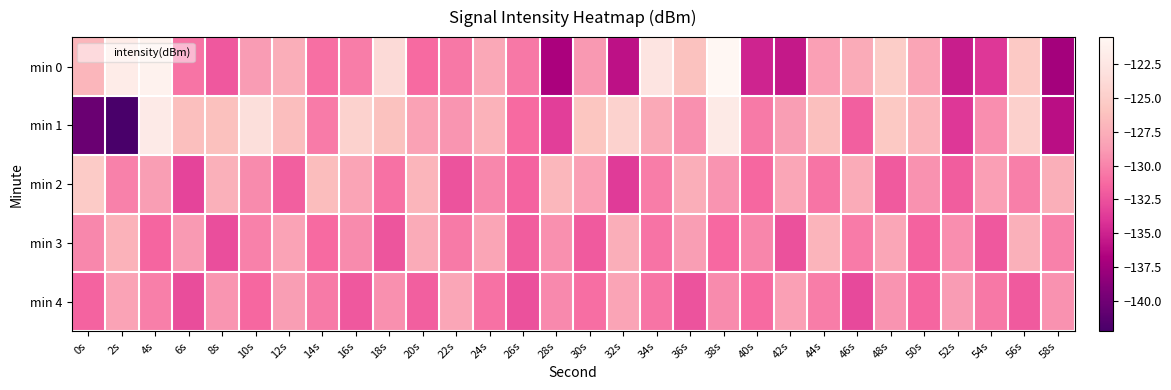

Reading left to right, what are all the values shown in this chart?

min 0: 0s=-127.0	2s=-121.9	4s=-121.1	6s=-130.8	8s=-132.2	10s=-128.8	12s=-127.6	14s=-131.0	16s=-130.3	18s=-123.8	20s=-131.2	22s=-130.6	24s=-128.0	26s=-130.6	28s=-136.9	30s=-129.0	32s=-135.9	34s=-122.7	36s=-126.2	38s=-120.5	40s=-134.9	42s=-135.5	44s=-128.5	46s=-127.8	48s=-125.1	50s=-128.2	52s=-135.2	54s=-133.8	56s=-125.5	58s=-137.2
min 1: 0s=-140.3	2s=-142.2	4s=-122.0	6s=-126.3	8s=-126.3	10s=-123.4	12s=-126.4	14s=-130.4	16s=-124.7	18s=-126.1	20s=-128.4	22s=-129.1	24s=-127.3	26s=-131.2	28s=-133.5	30s=-125.8	32s=-124.6	34s=-127.9	36s=-129.4	38s=-122.1	40s=-130.5	42s=-128.7	44s=-126.3	46s=-131.8	48s=-125.6	50s=-127.2	52s=-133.9	54s=-129.5	56s=-124.8	58s=-136.1
min 2: 0s=-125.3	2s=-130.1	4s=-128.7	6s=-133.2	8s=-127.4	10s=-129.6	12s=-131.8	14s=-126.5	16s=-128.3	18s=-130.9	20s=-127.1	22s=-132.4	24s=-129.8	26s=-131.6	28s=-126.9	30s=-128.5	32s=-133.7	34s=-130.3	36s=-127.6	38s=-129.2	40s=-131.4	42s=-128.1	44s=-130.7	46s=-127.8	48s=-132.1	50s=-129.3	52s=-131.9	54s=-128.6	56s=-130.2	58s=-127.5
min 3: 0s=-129.8	2s=-127.3	4s=-131.5	6s=-128.9	8s=-132.7	10s=-130.1	12s=-128.4	14s=-131.2	16s=-129.6	18s=-132.3	20s=-127.8	22s=-130.5	24s=-128.2	26s=-131.9	28s=-129.4	30s=-132.1	32s=-127.6	34s=-130.8	36s=-128.7	38s=-131.3	40s=-129.9	42s=-132.5	44s=-127.2	46s=-130.4	48s=-128.1	50s=-131.7	52s=-129.5	54s=-132.2	56s=-127.4	58s=-130.1
min 4: 0s=-131.6	2s=-128.4	4s=-130.2	6s=-132.8	8s=-129.1	10s=-131.4	12s=-128.7	14s=-130.5	16s=-132.2	18s=-129.4	20s=-131.8	22s=-128.1	24s=-130.9	26s=-132.5	28s=-129.7	30s=-131.1	32s=-128.3	34s=-130.7	36s=-132.4	38s=-129.6	40s=-131.2	42s=-128.5	44s=-130.3	46s=-132.9	48s=-129.2	50s=-131.5	52s=-128.8	54s=-130.6	56s=-132.1	58s=-129.3